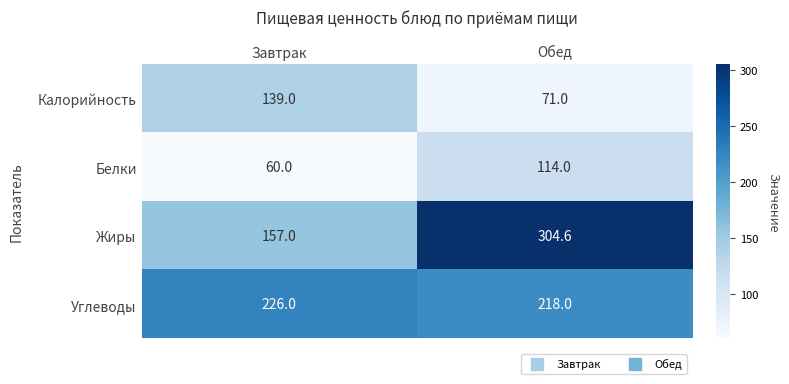

True or false: Калорийность has a value of 71.0 at Обед.

True